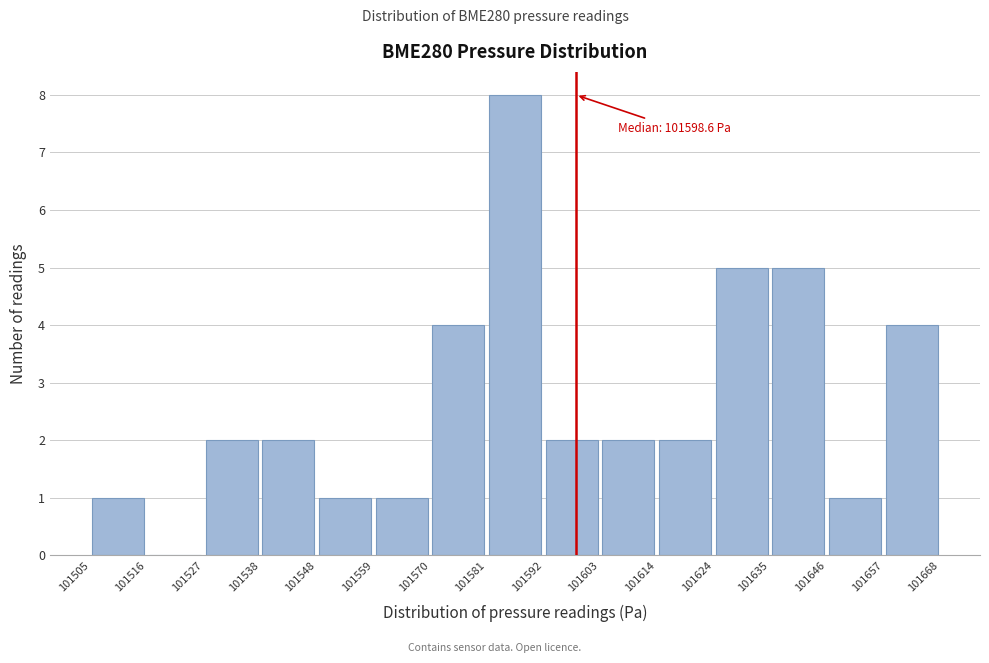

Which range on the x-axis has the tallest bar?

101581 to 101592